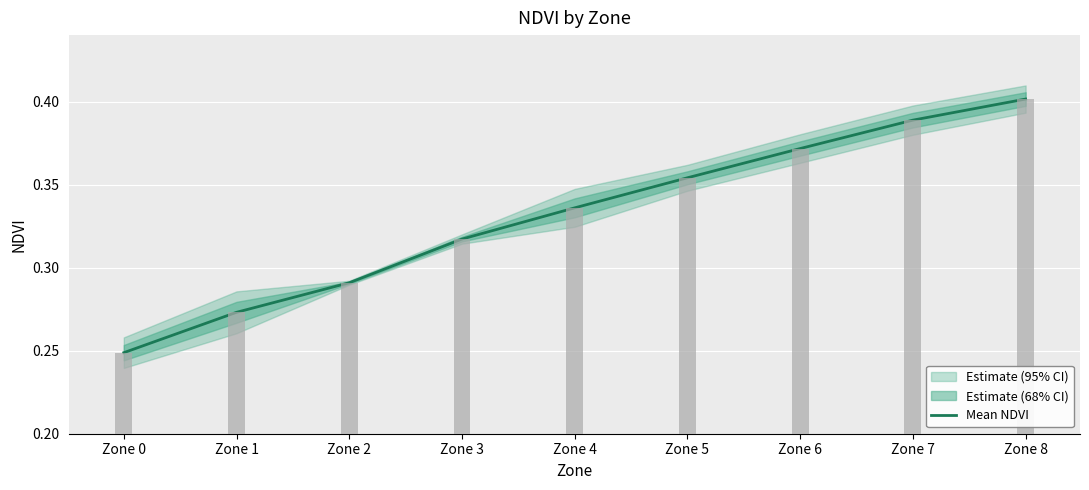

The chart shows a value of 0.4 at Zone 8. True or false?

True